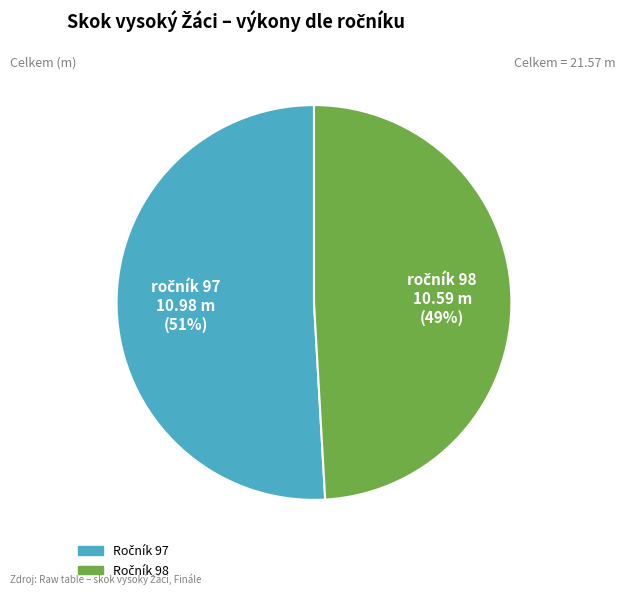

To the nearest percent, what is the difference between the largest and smallest slice percentages?

2%